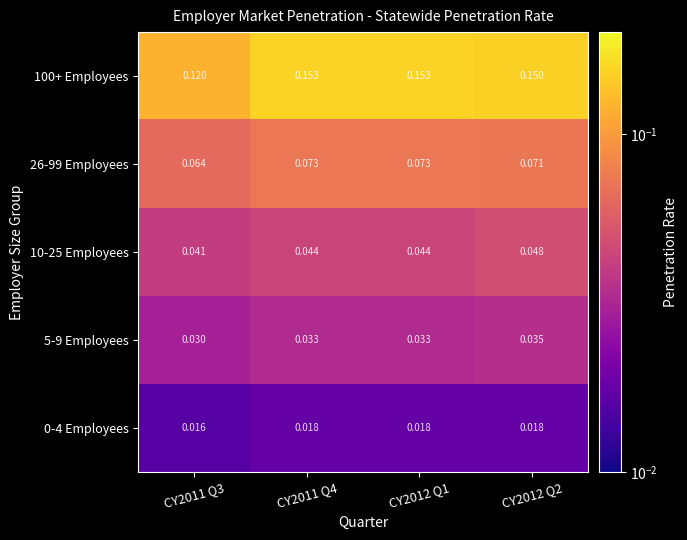

How many data points does each series have?

4